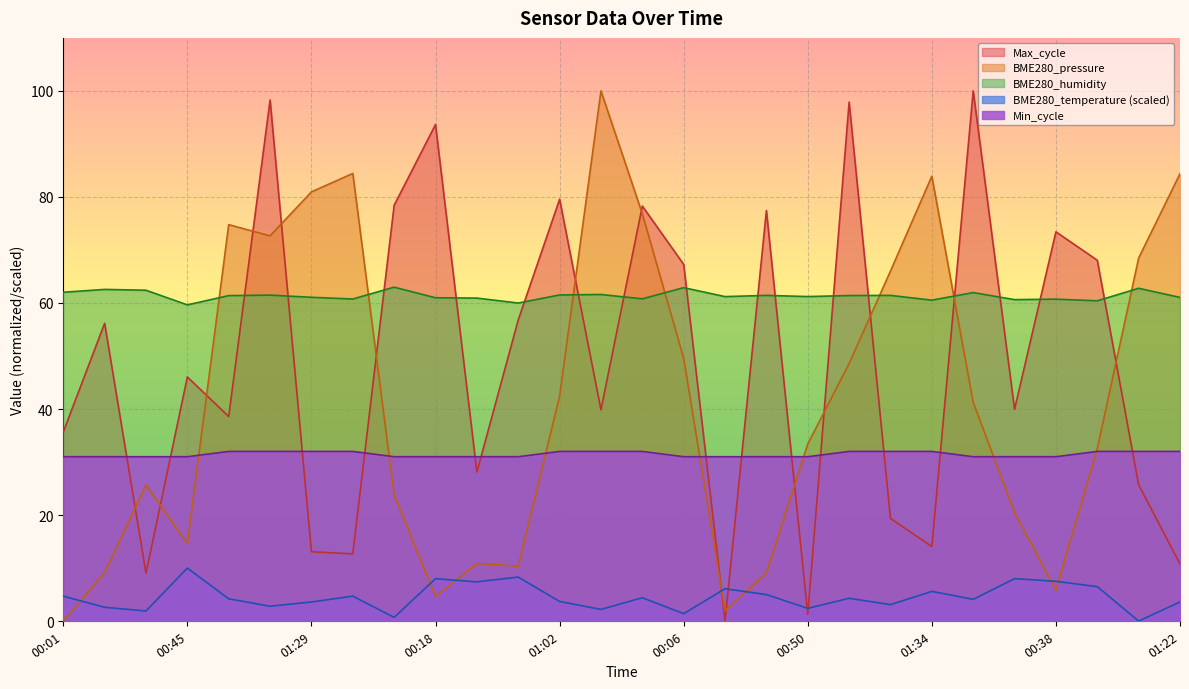

List the series in order of their peak value, highest first.

BME280_pressure, Max_cycle, BME280_humidity, Min_cycle, BME280_temperature